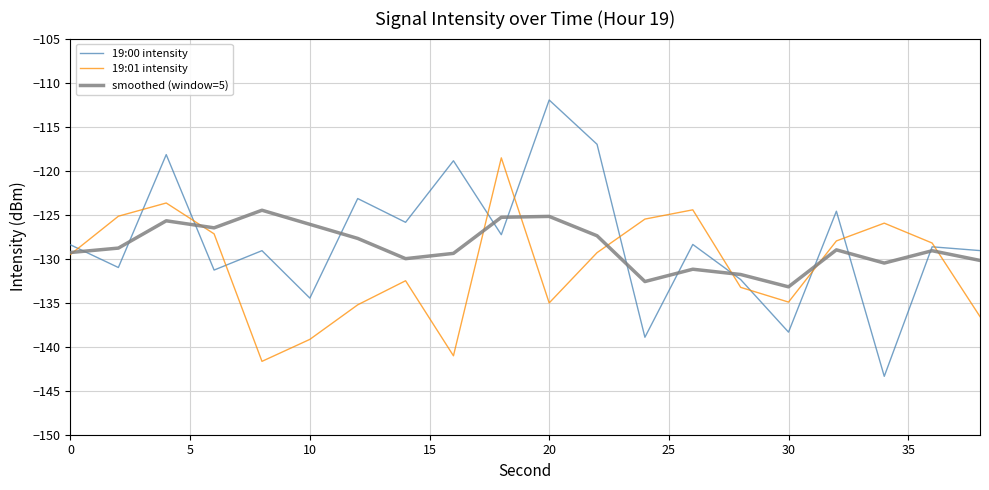

Rank the series by their maximum value, from highest to lowest.

19:00 intensity, 19:01 intensity, smoothed (window=5)